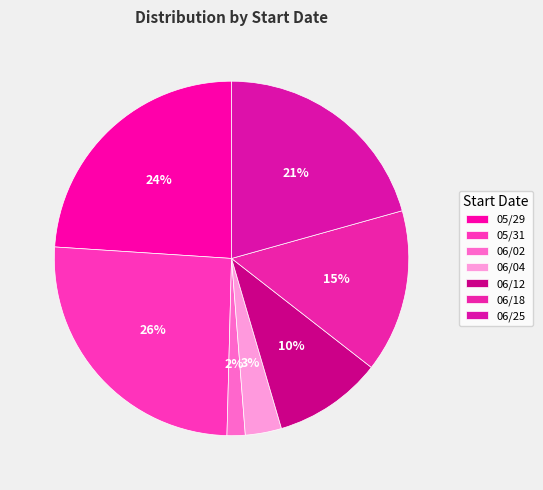

What is the largest slice in the pie chart?

05/31